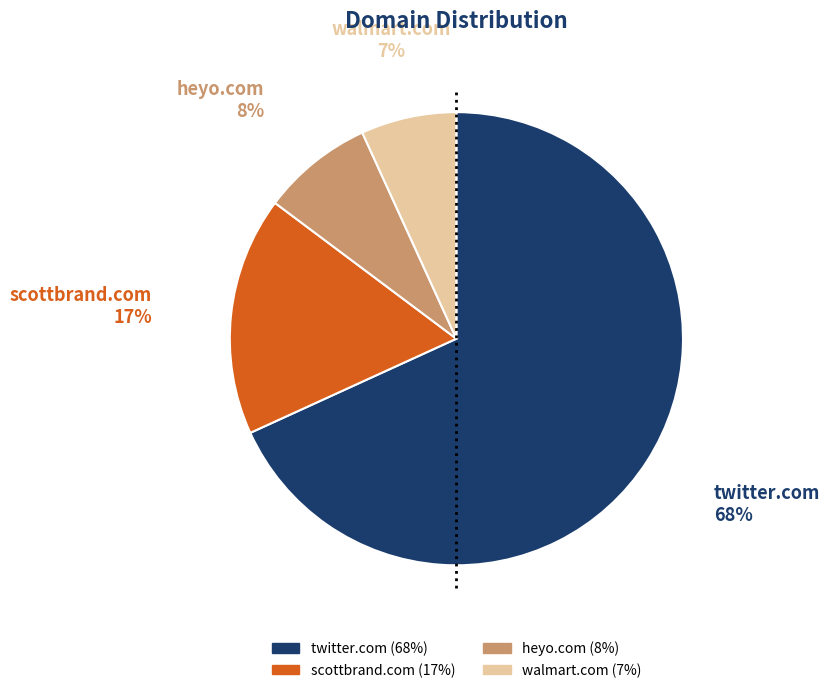

What percentage is the walmart.com slice, to the nearest percent?

7%